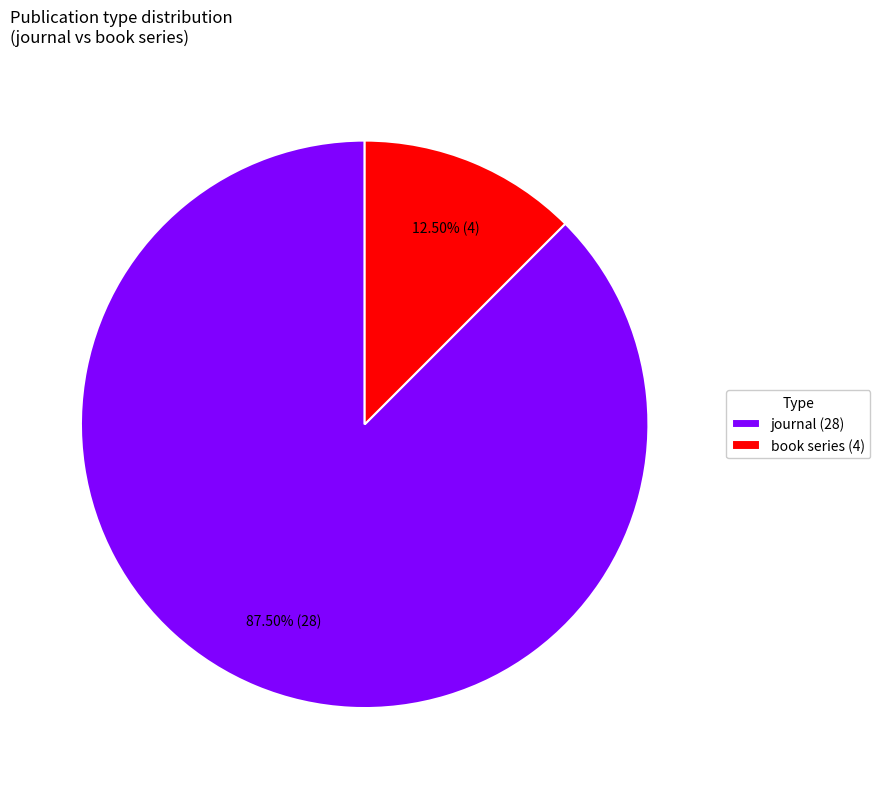

Is the sum of journal (28) and book series (4) greater than half?

Yes